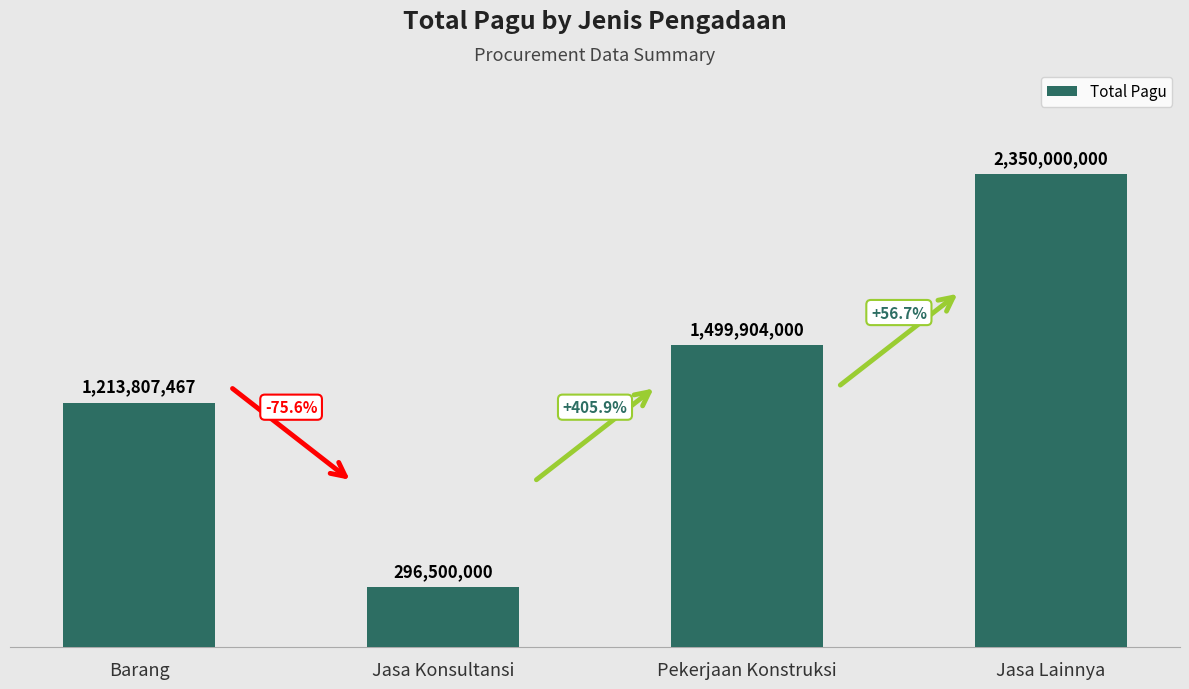

Where is the data nearest to the value 1323250000?

Barang